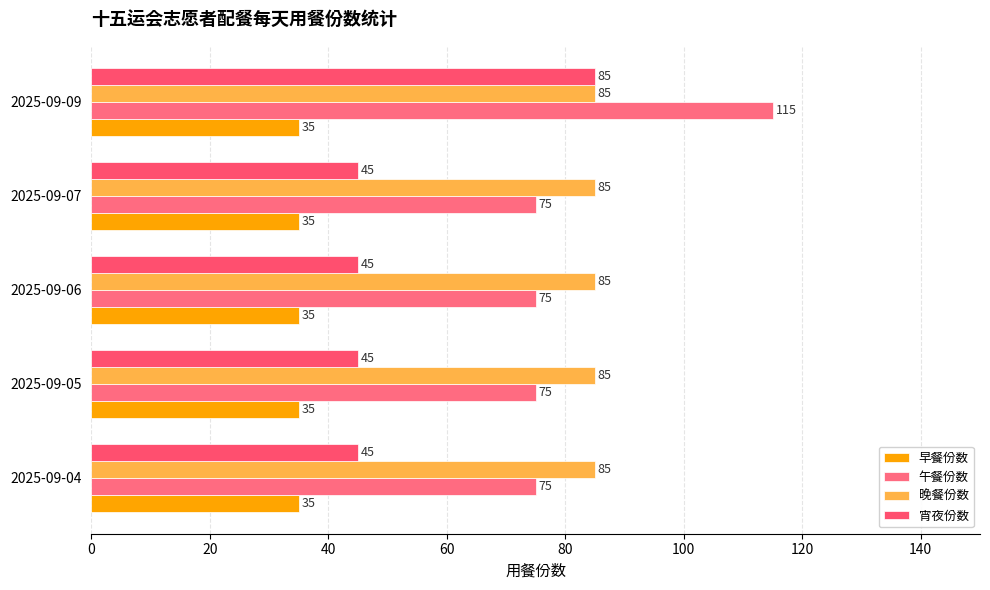

What is the minimum value shown in the chart?

35